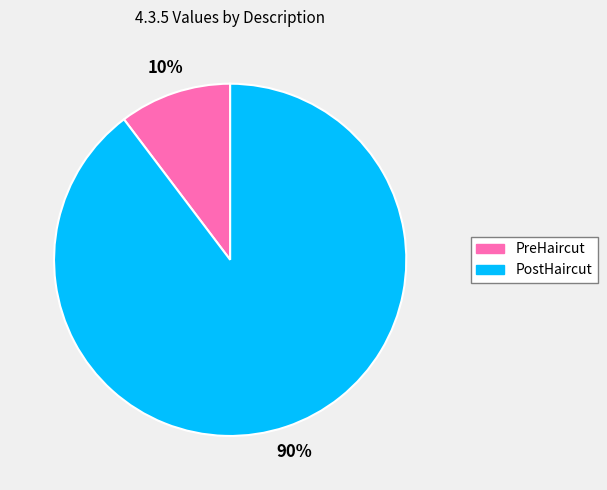

What percentage is the PostHaircut slice, to the nearest percent?

90%